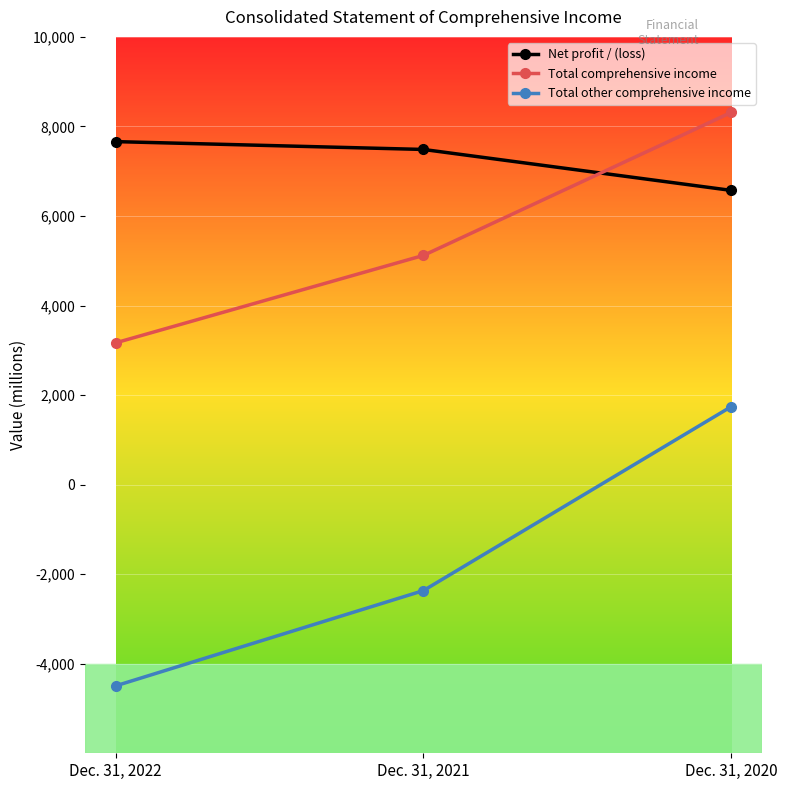

Which series changed the most between Dec. 31, 2022 and Dec. 31, 2020?

Total other comprehensive income